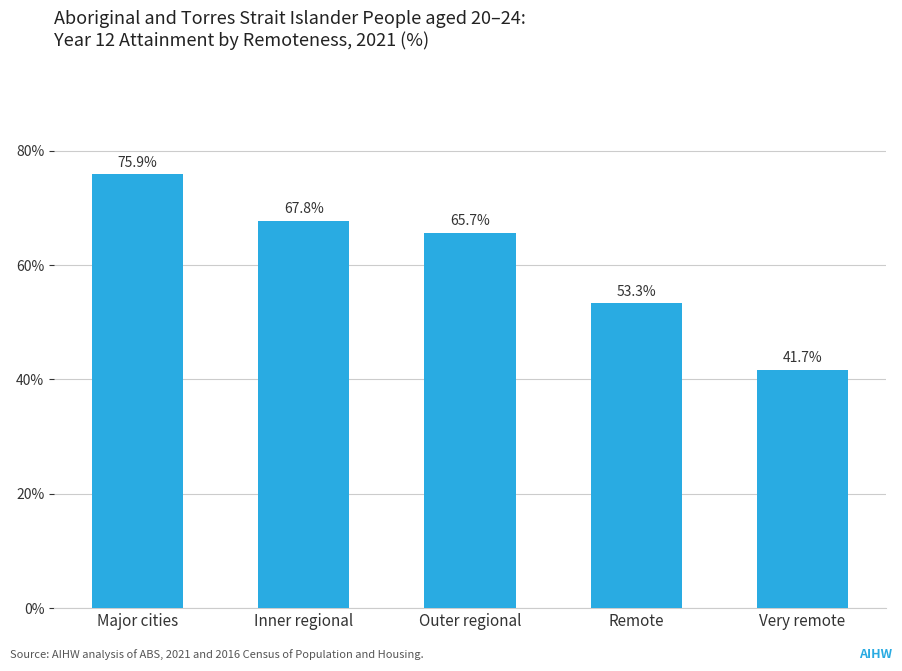

At which label does the data first exceed 65?

Major cities